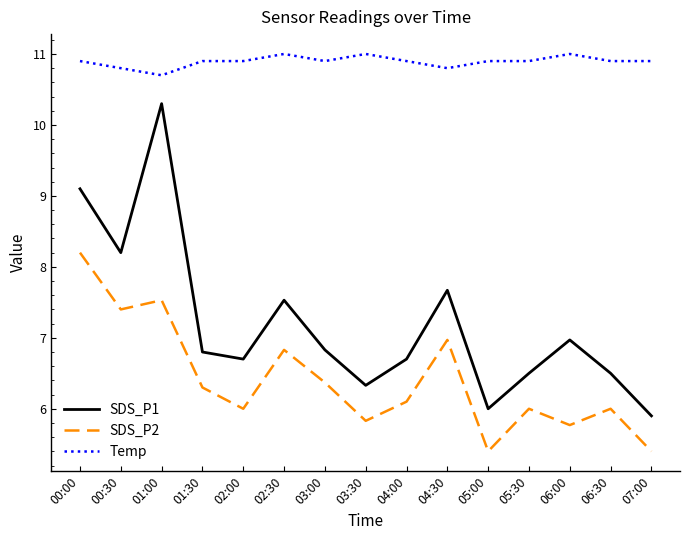

True or false: SDS_P1 has a value of 11.6 at 02:00.

False